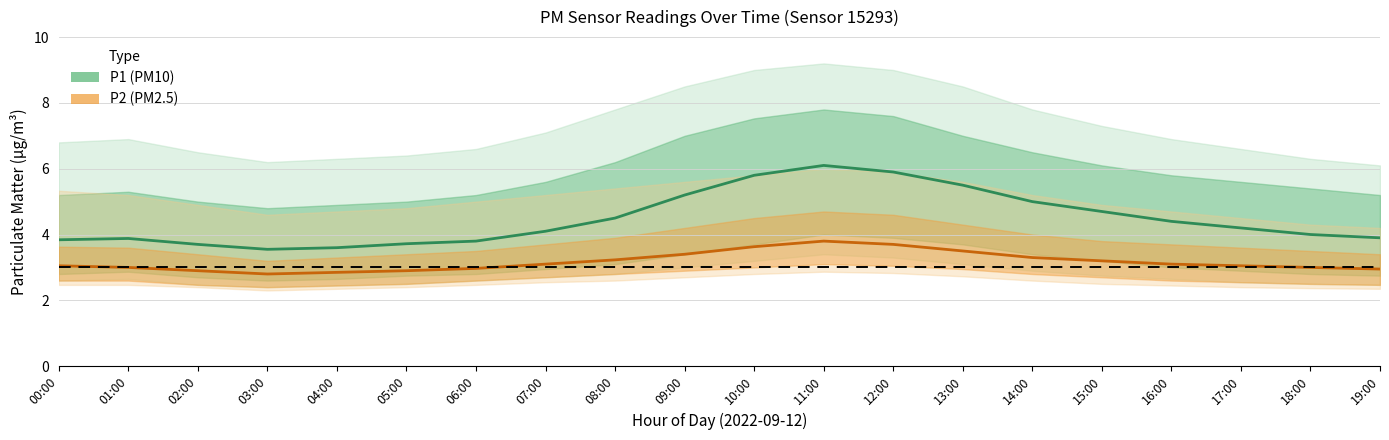

At which label is P1 (PM10) closest to 4?

18:00